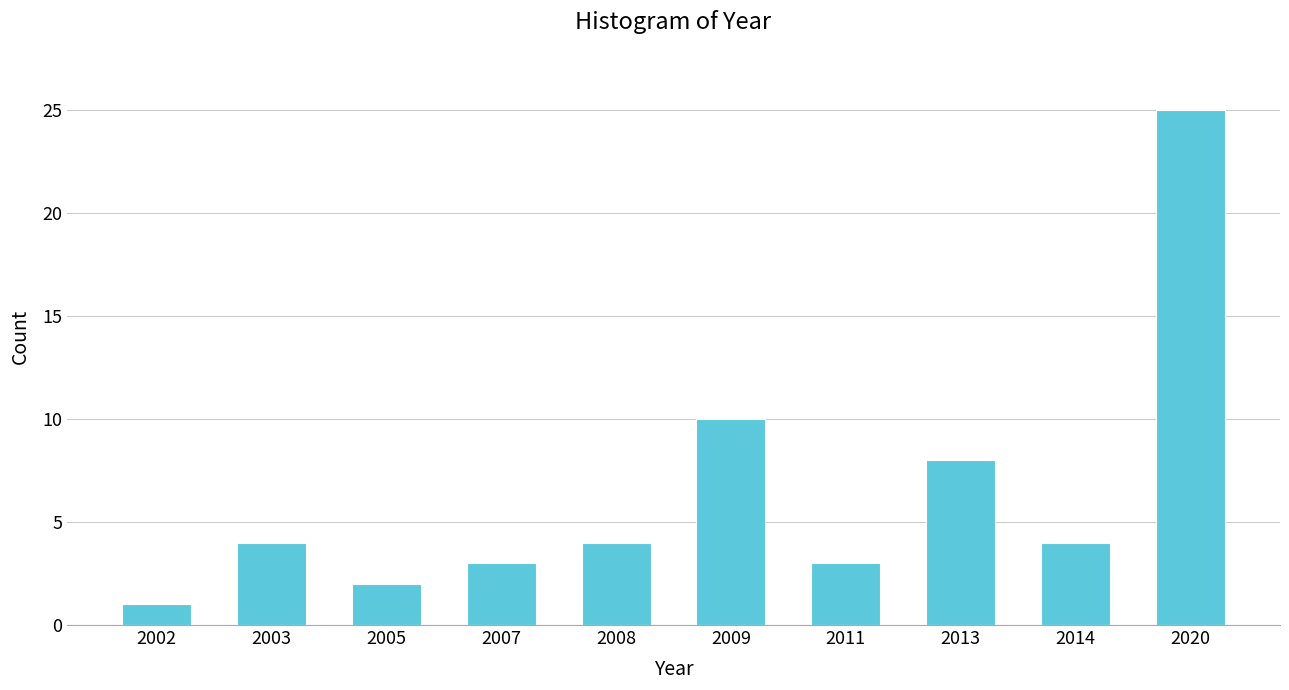

Reading right to left, list all the values displayed in this chart.

2020=25	2014=4	2013=8	2011=3	2009=10	2008=4	2007=3	2005=2	2003=4	2002=1